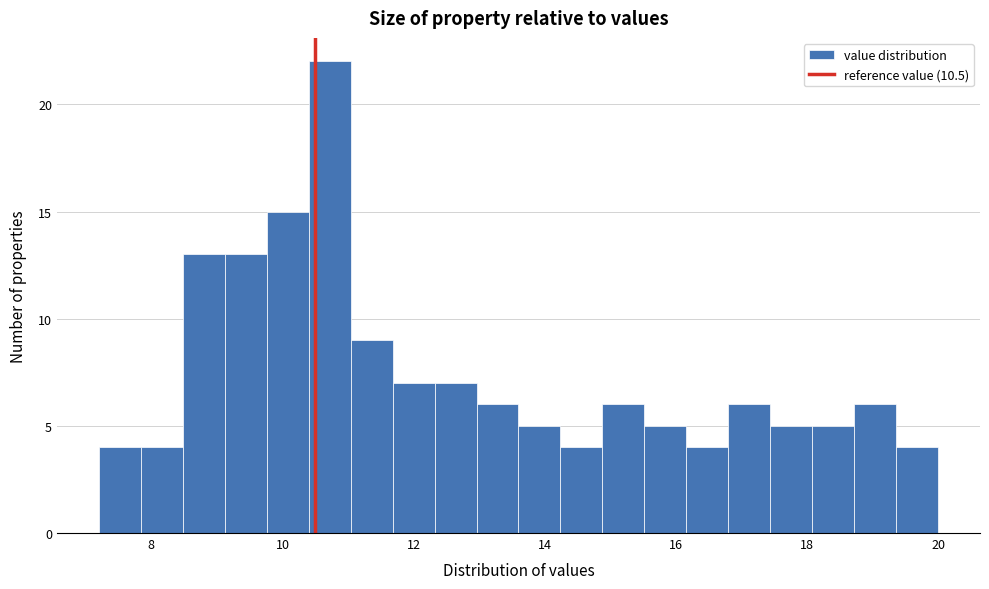

Read against the x-axis, roughly where is the centre of the tallest bar?

10.8